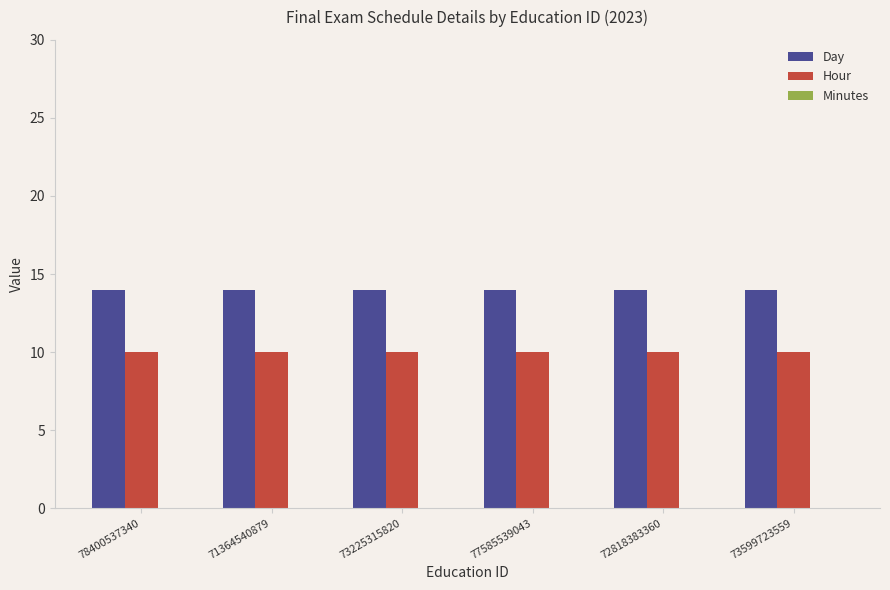

What is the label of the 6th bar from the right?

78400537340